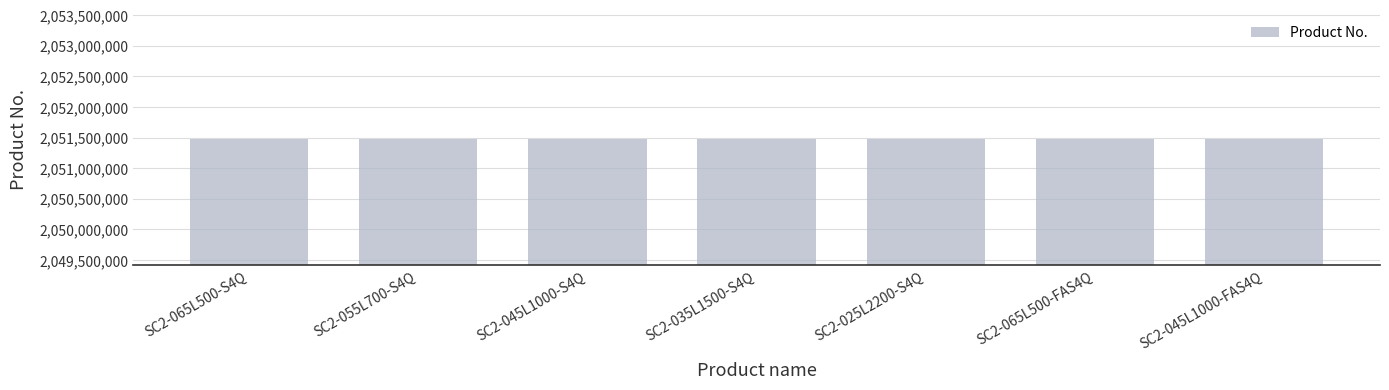

What is the maximum value shown in the chart?

2051479454